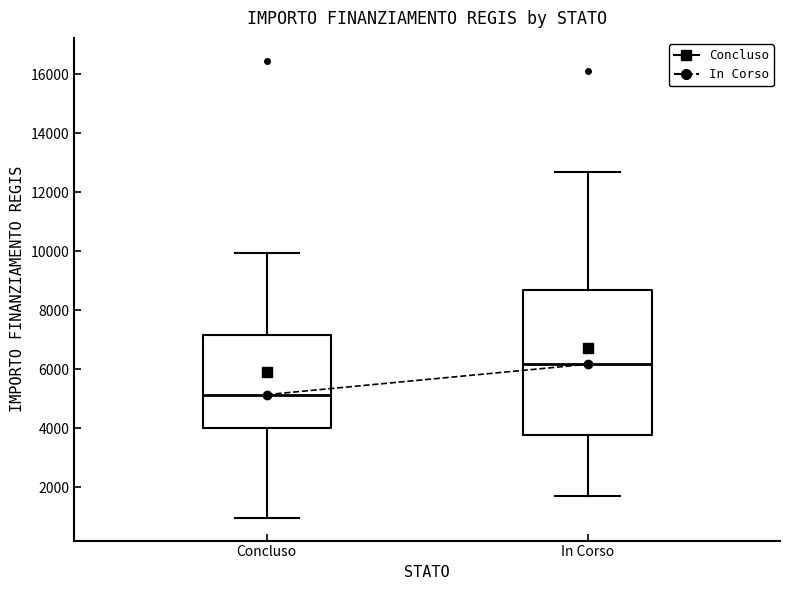

Reading left to right, transcribe this box plot: for each box, give where its median line is, the range the box spans, and where its two whiskers end, as read against the y-axis. The values are not printed on the chart, so give them approximately, as read against the axis.

Concluso: median 5200, box 4000 to 7200, whiskers 1000 to 10000
In Corso: median 6200, box 3800 to 8800, whiskers 1800 to 12600